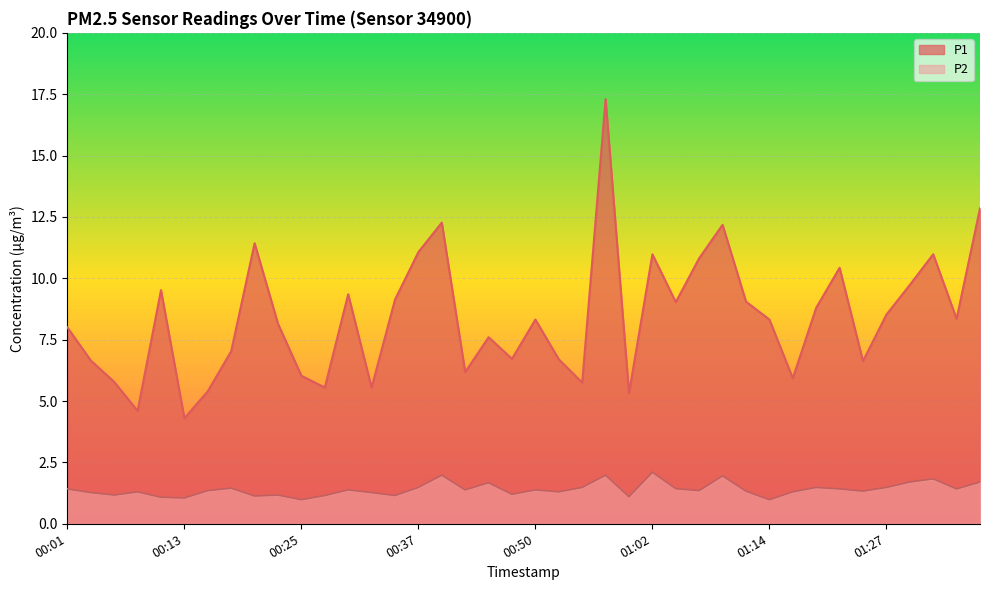

At which category is the sum across all series the highest?

00:57